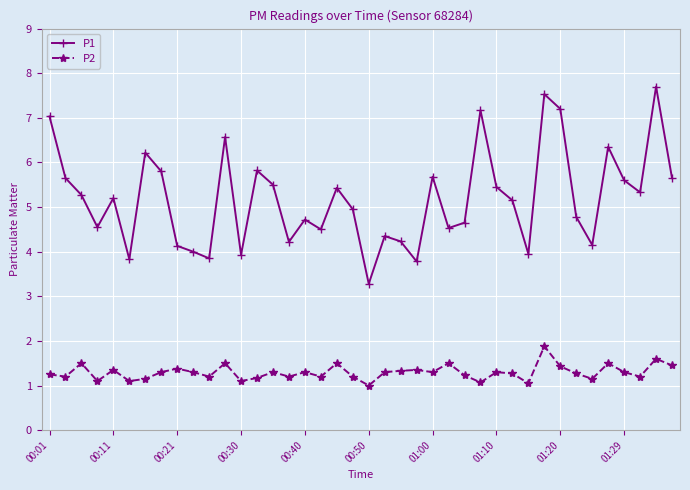

How many lines are shown in the chart?

2